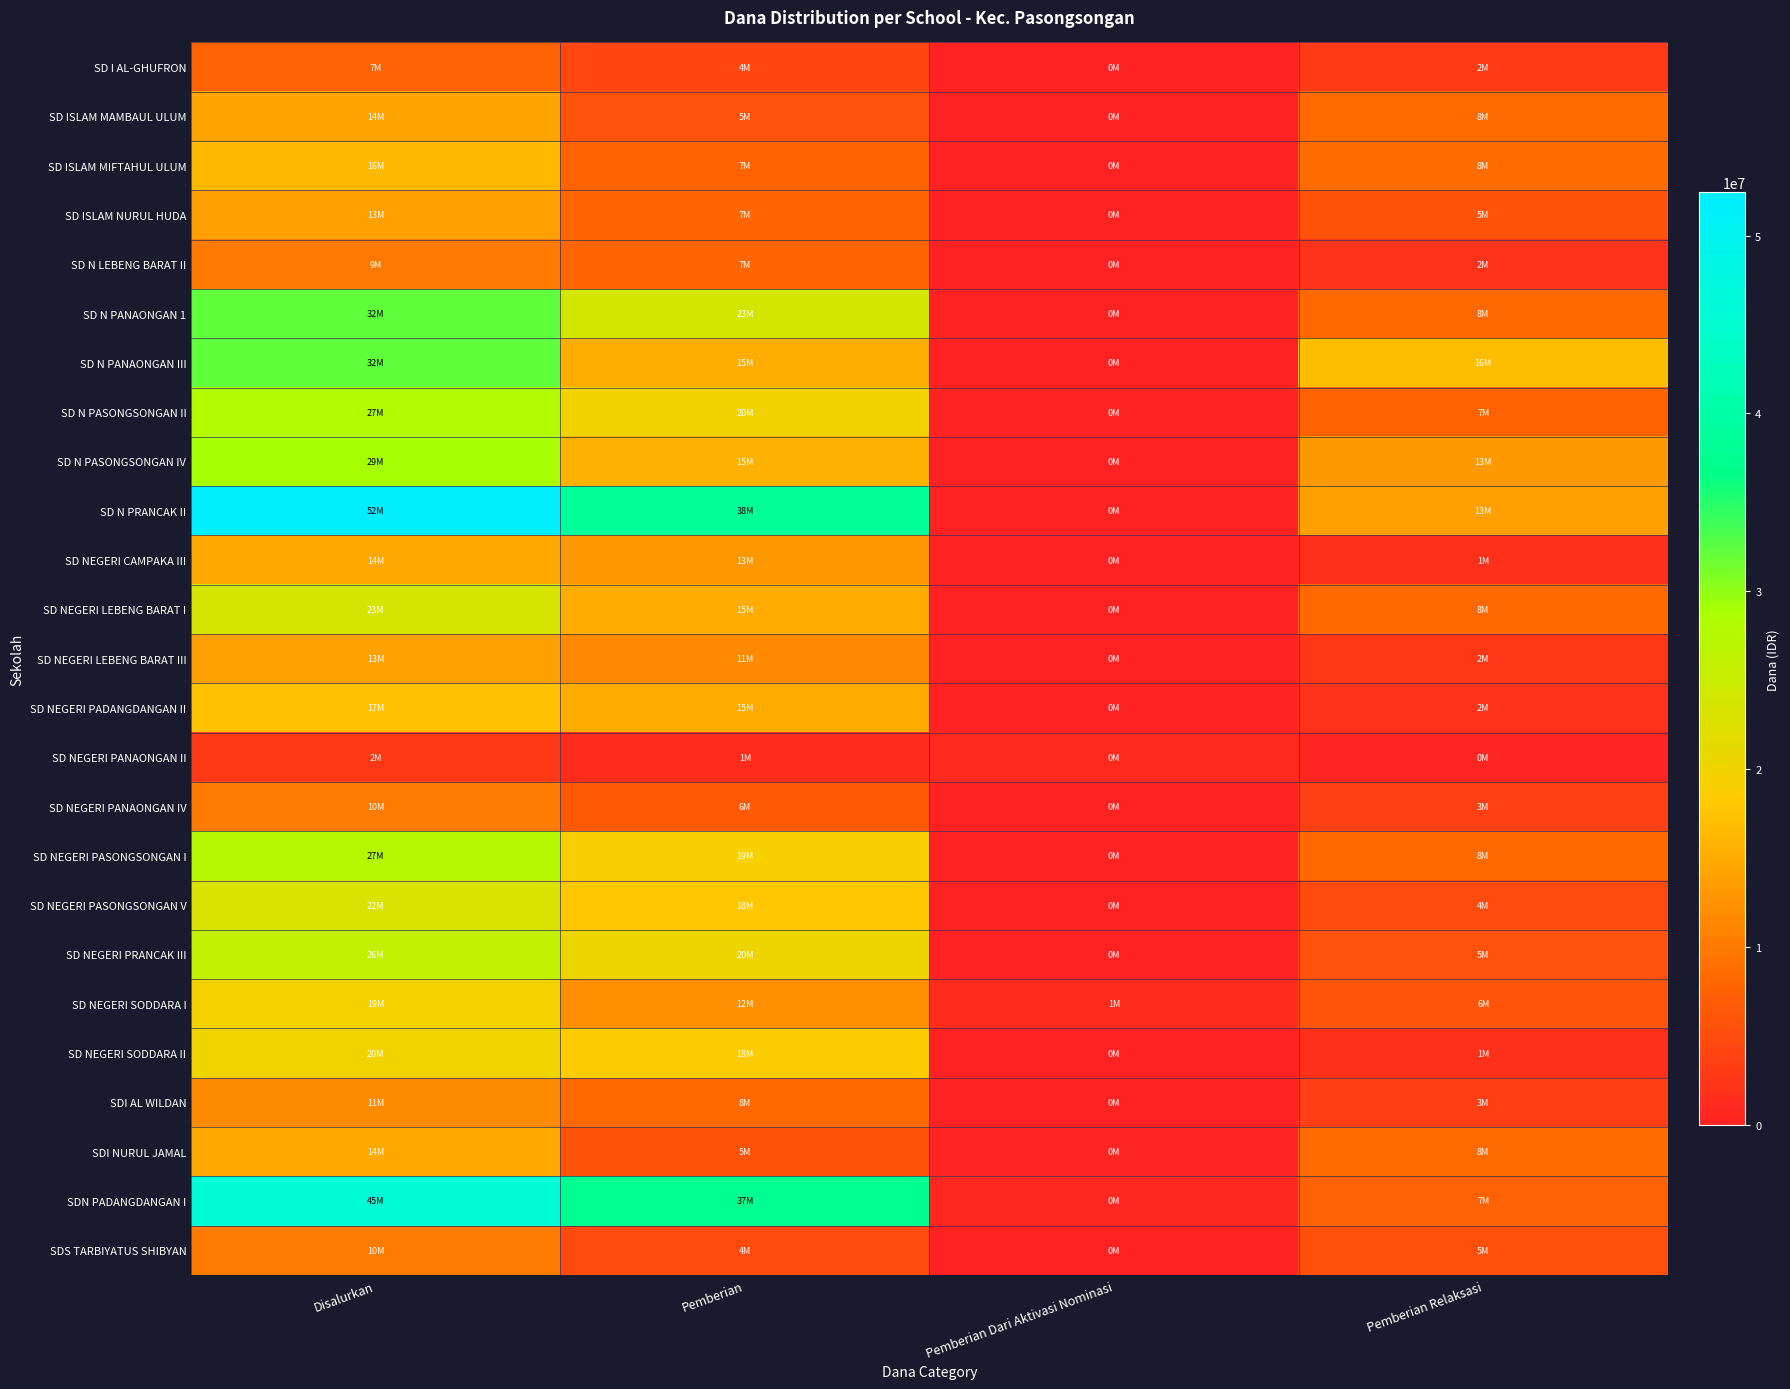

At Pemberian, list the series in order from smallest to largest.

SD NEGERI PANAONGAN II, SD I AL-GHUFRON, SDS TARBIYATUS SHIBYAN, SD ISLAM MAMBAUL ULUM, SDI NURUL JAMAL, SD NEGERI PANAONGAN IV, SD ISLAM MIFTAHUL ULUM, SD ISLAM NURUL HUDA, SD N LEBENG BARAT II, SDI AL WILDAN, SD NEGERI LEBENG BARAT III, SD NEGERI SODDARA I, SD NEGERI CAMPAKA III, SD NEGERI LEBENG BARAT I, SD NEGERI PADANGDANGAN II, SD N PANAONGAN III, SD N PASONGSONGAN IV, SD NEGERI PASONGSONGAN V, SD NEGERI SODDARA II, SD NEGERI PASONGSONGAN I, SD N PASONGSONGAN II, SD NEGERI PRANCAK III, SD N PANAONGAN 1, SDN PADANGDANGAN I, SD N PRANCAK II